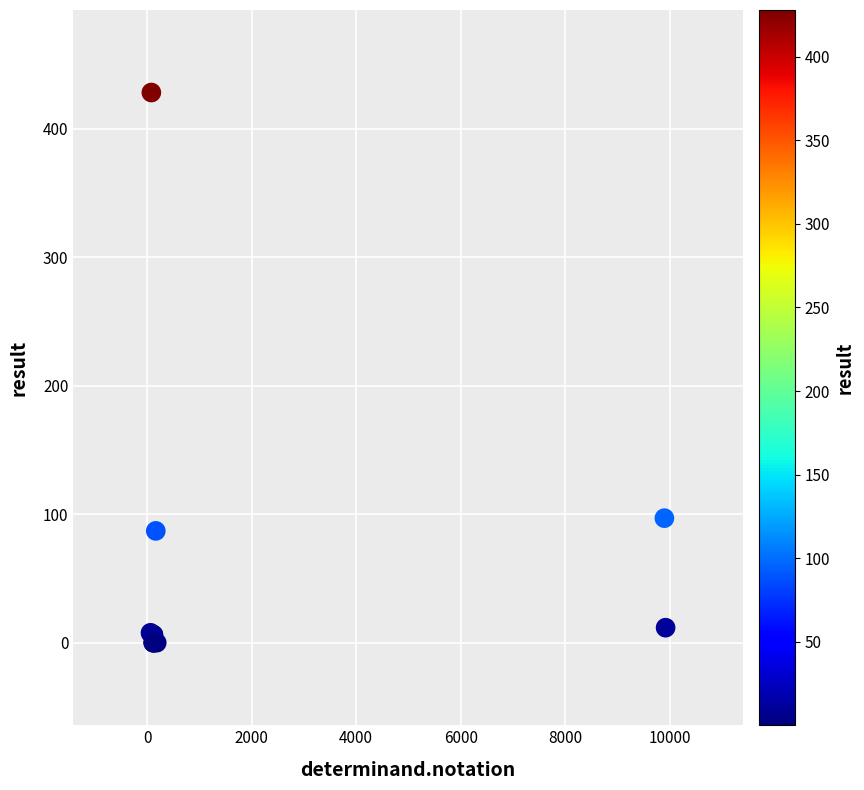

What Y value in the scatter plot is closest to 214?

96.9